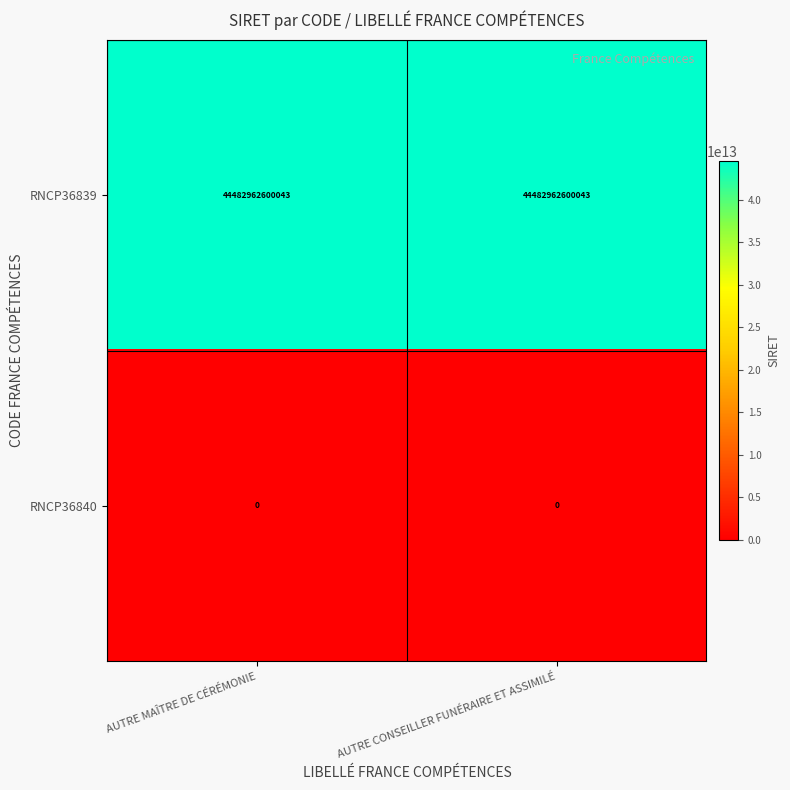

The RNCP36839 series shows 44482962600043 at AUTRE MAÎTRE DE CÉRÉMONIE. True or false?

True